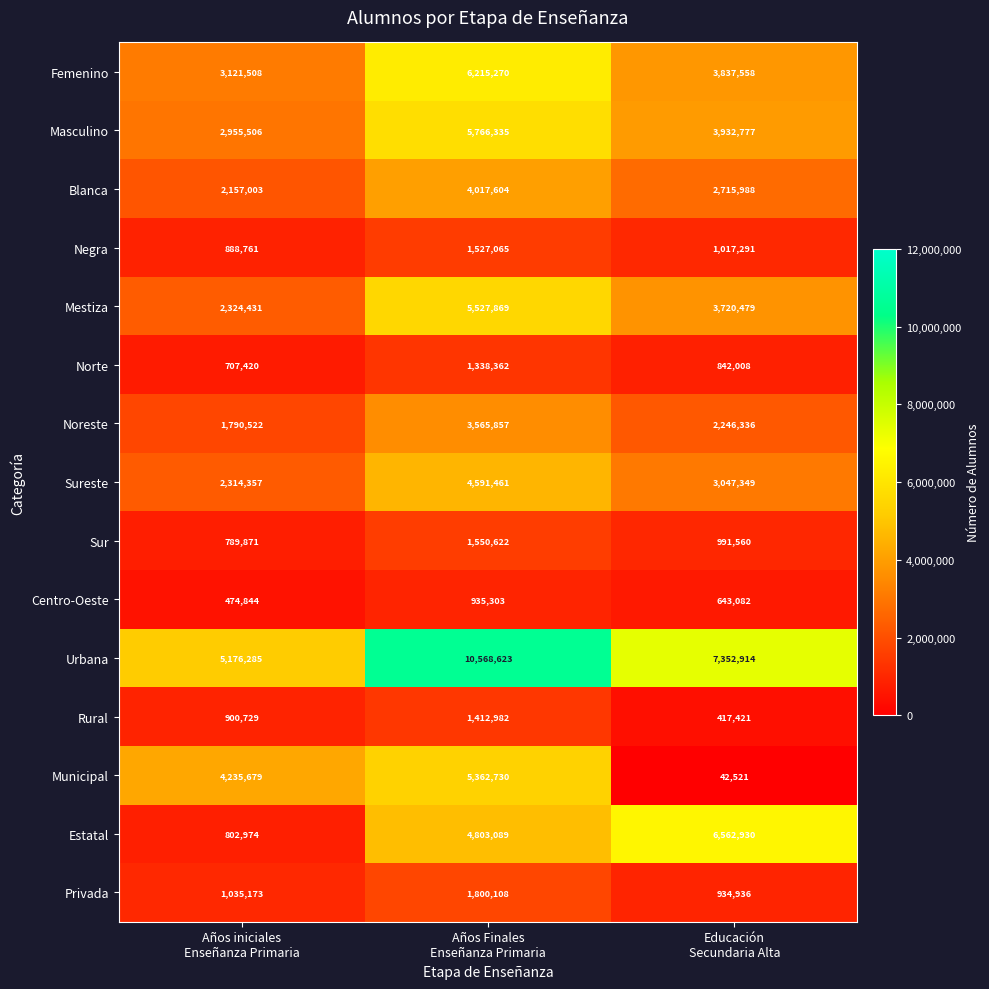

Which series has the widest spread of values?

Estatal